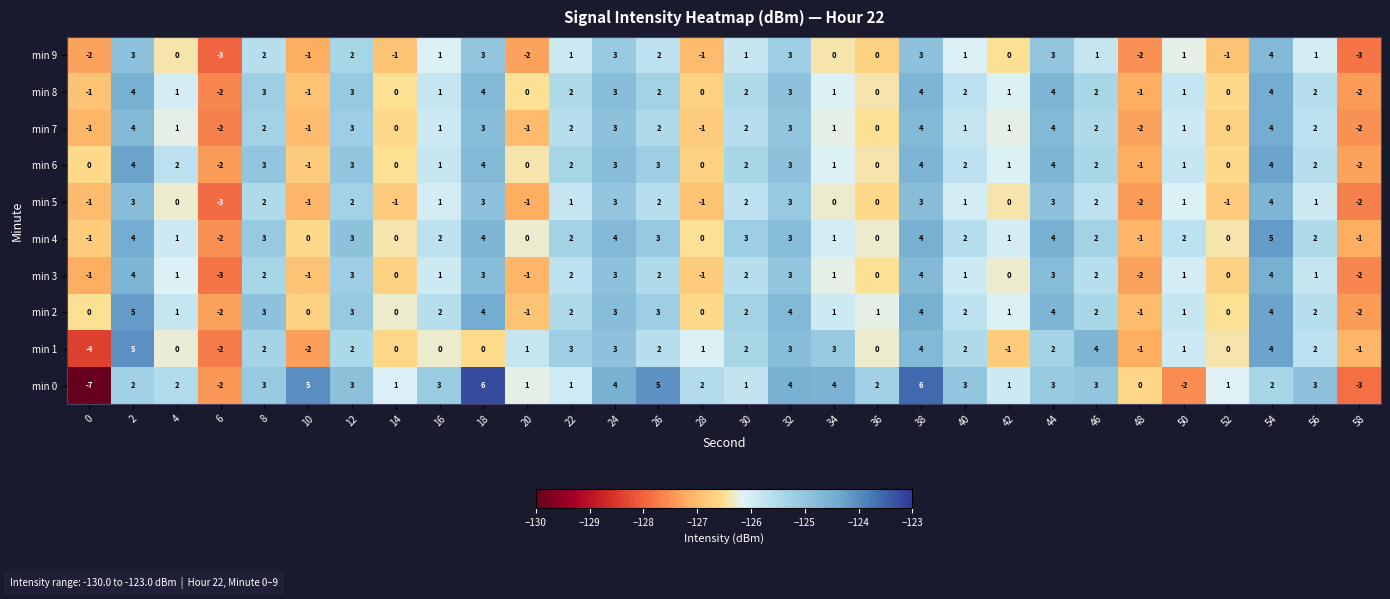

At how many categories does at least one series exceed -5?

30